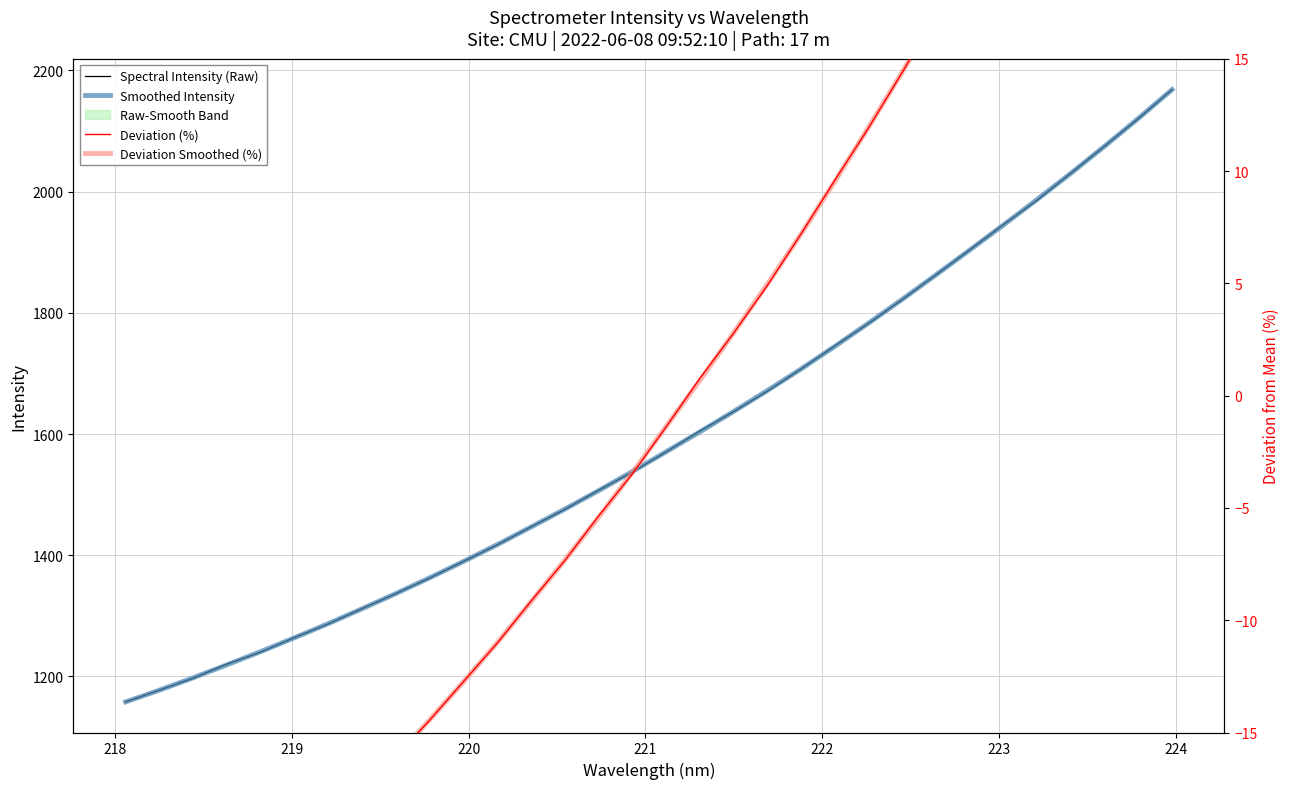

What is the difference between the second highest and second lowest values in the Deviation Smoothed (%) series?

59.3